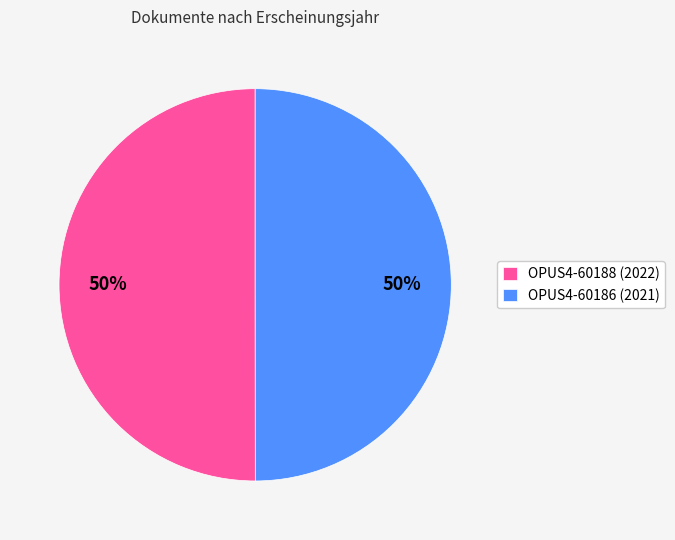

What is the ratio of the value at OPUS4-60186 (2021) to the value at OPUS4-60188 (2022)?

1.0